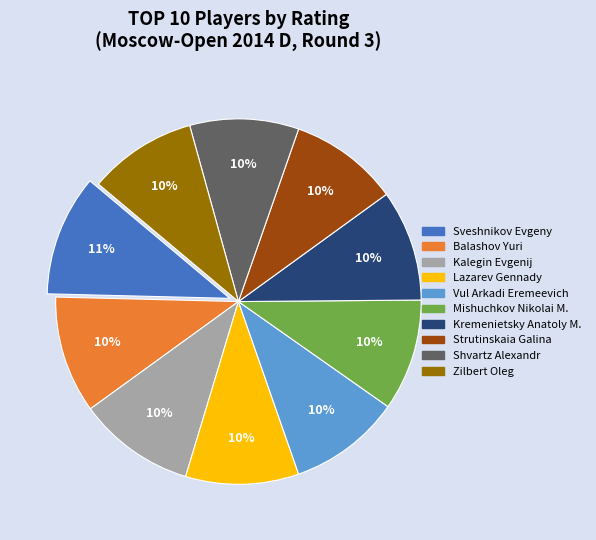

Between Sveshnikov Evgeny and Zilbert Oleg, which is larger?

Sveshnikov Evgeny